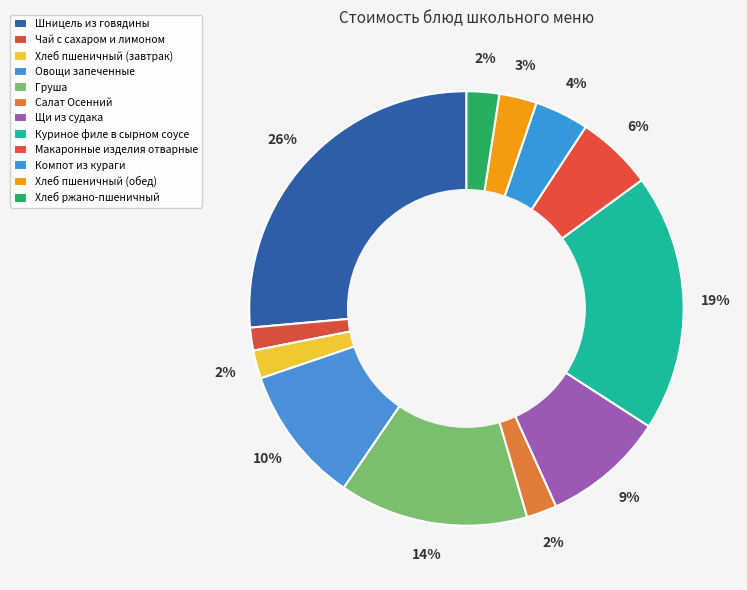

Is there a majority slice in this chart?

No